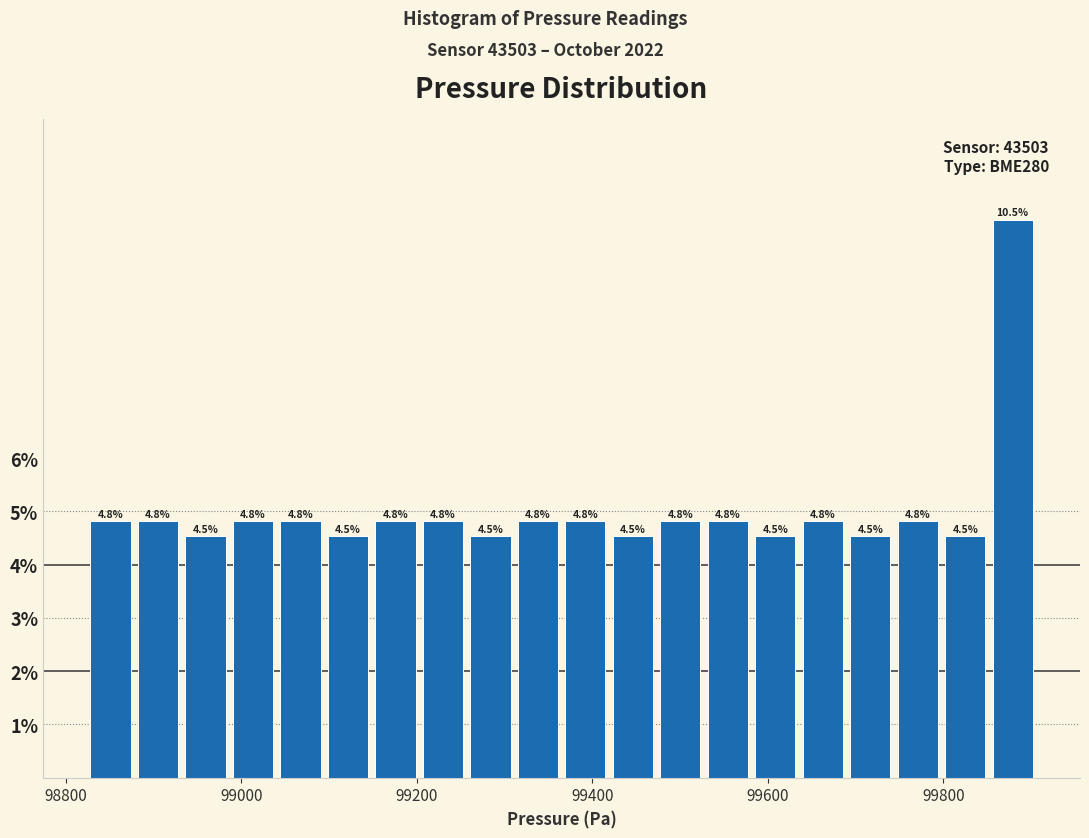

Around what value on the x-axis is the tallest bar? Give the approximate position of its centre, as read against the axis.

99880